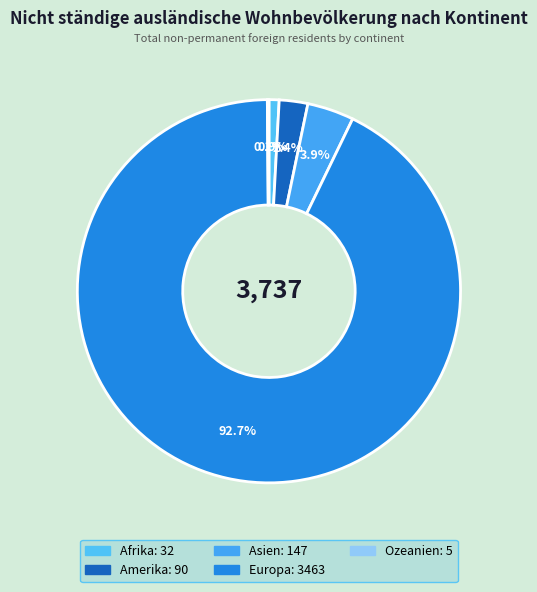

What is the smallest slice in the pie chart?

Ozeanien